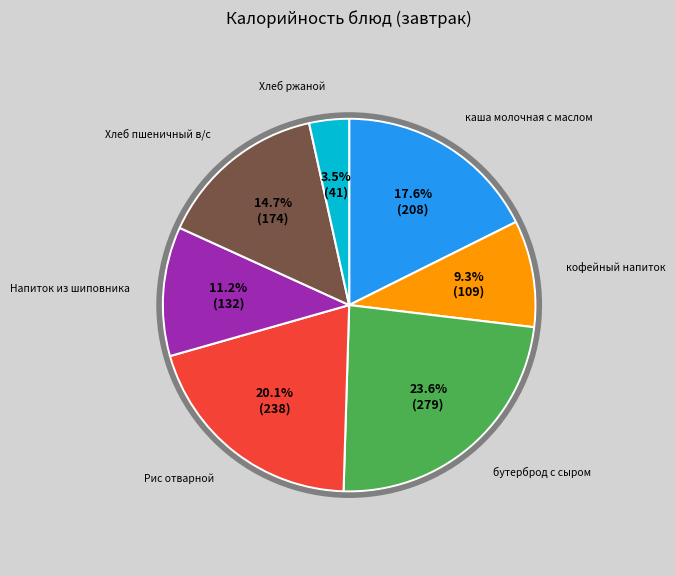

Between Рис отварной and Напиток из шиповника, which is larger?

Рис отварной